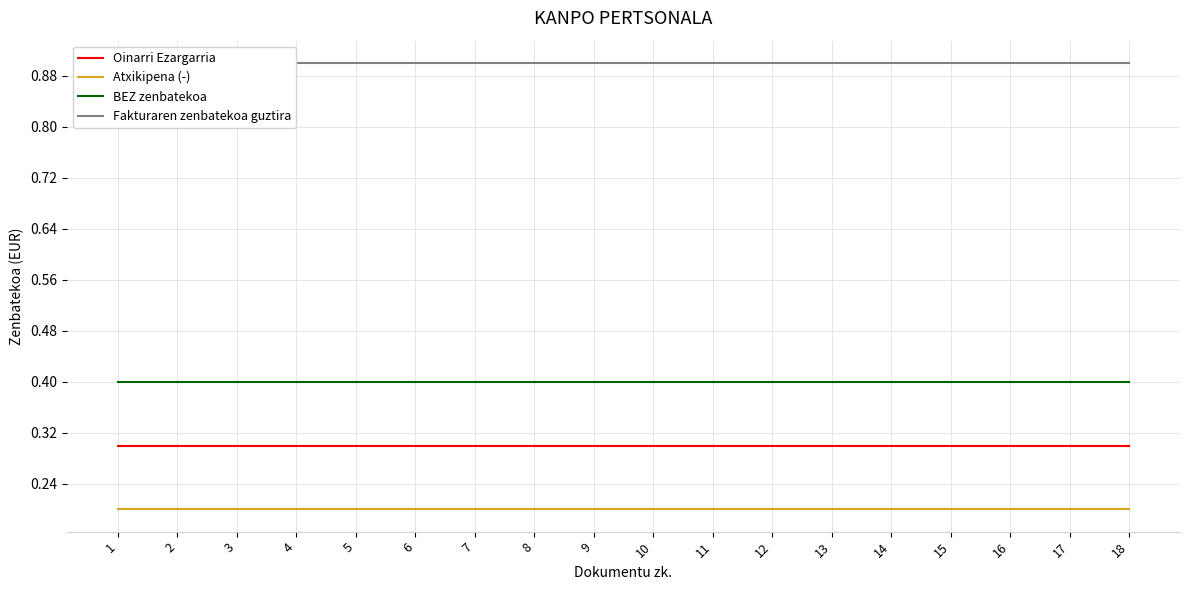

Is it true that Fakturaren zenbatekoa guztira equals 0.9 at 12?

True